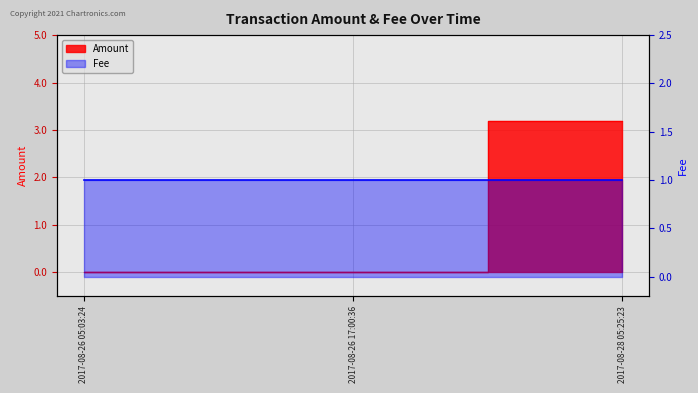

What is the value of the 3rd point from the left?

3.2